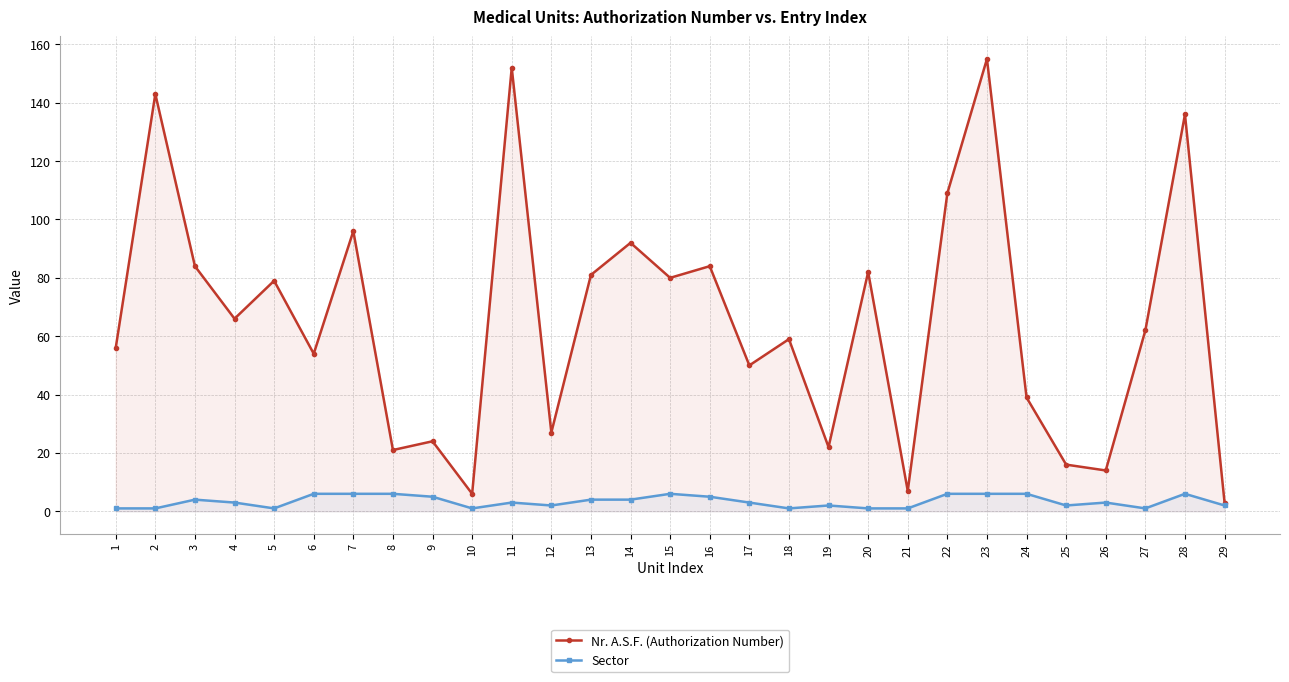

What is the approximate value of Sector at 25?

2